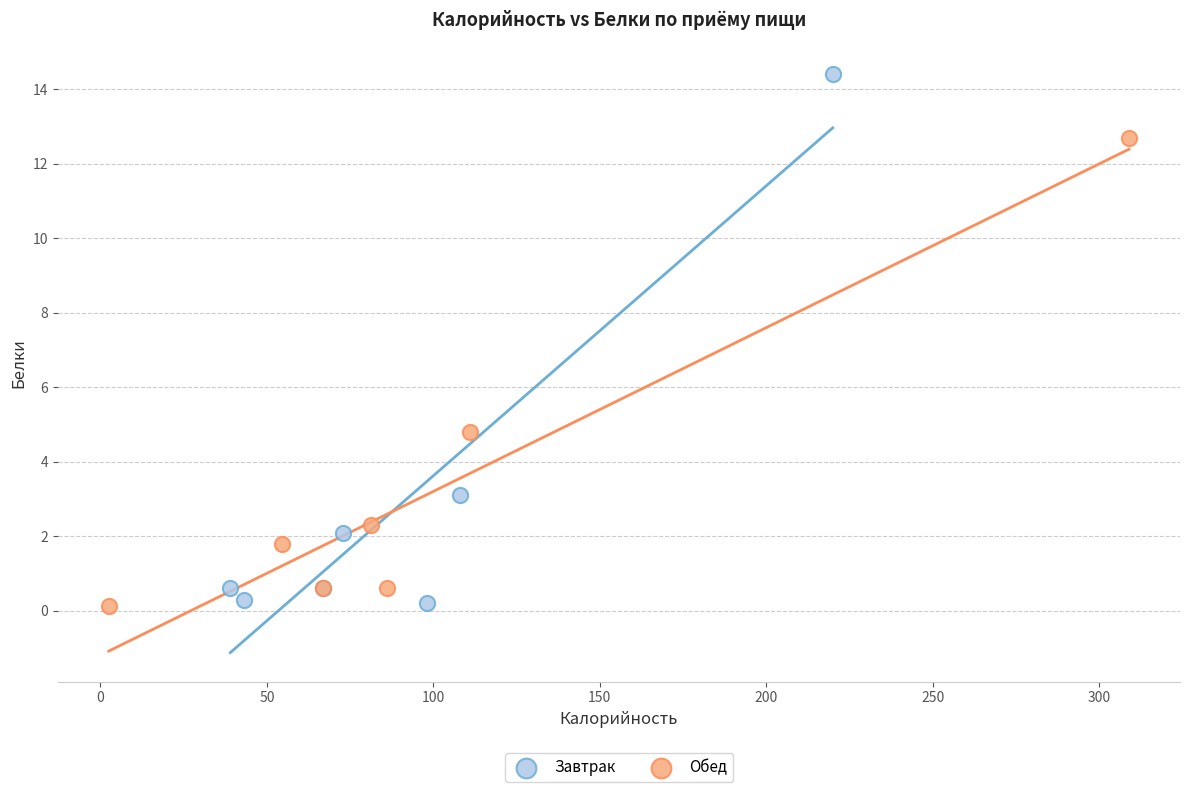

Which series reaches the maximum Y coordinate?

Завтрак